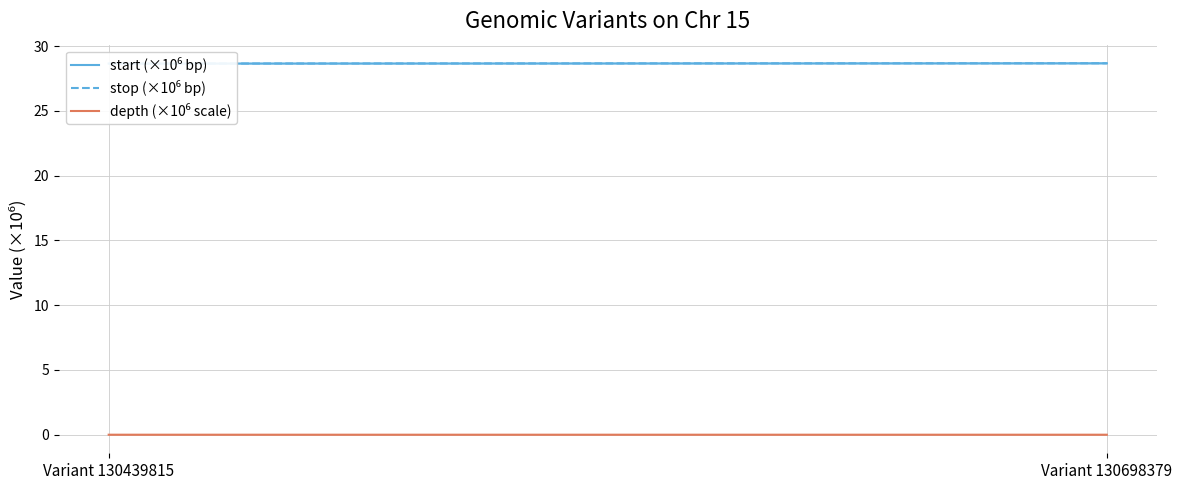

Which series has the largest total across all categories?

stop (×10⁶ bp)